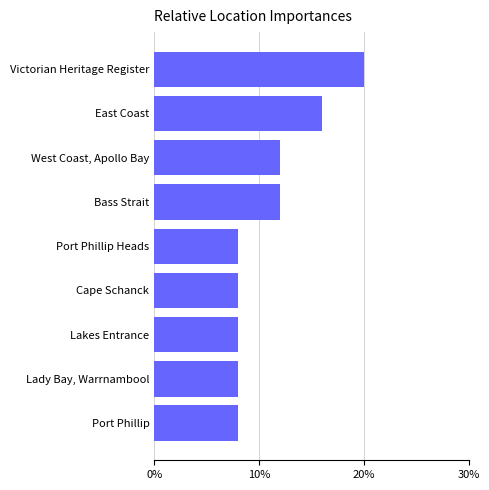

What is the difference between the second highest and minimum values?

8